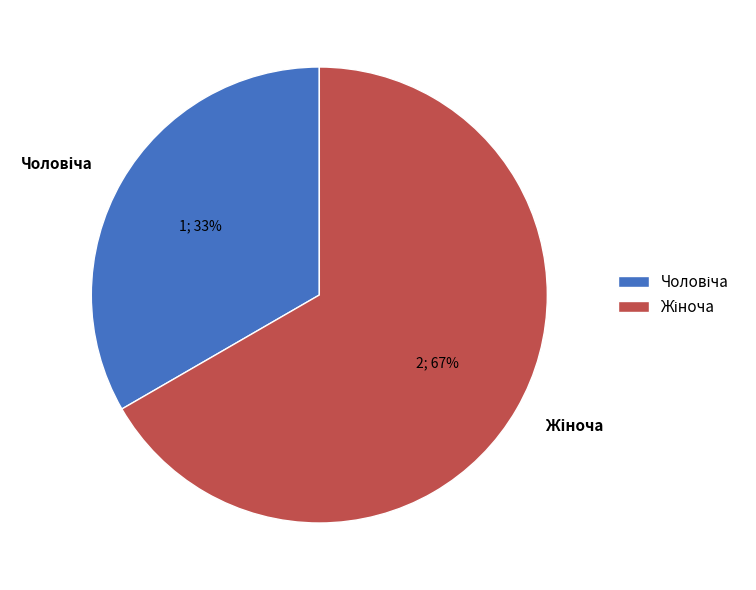

How many segments does this pie chart have?

2